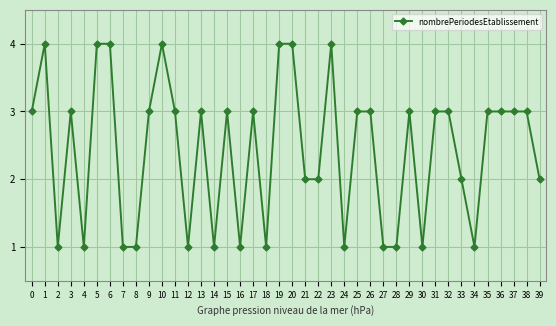

Where is the first local minimum?

2